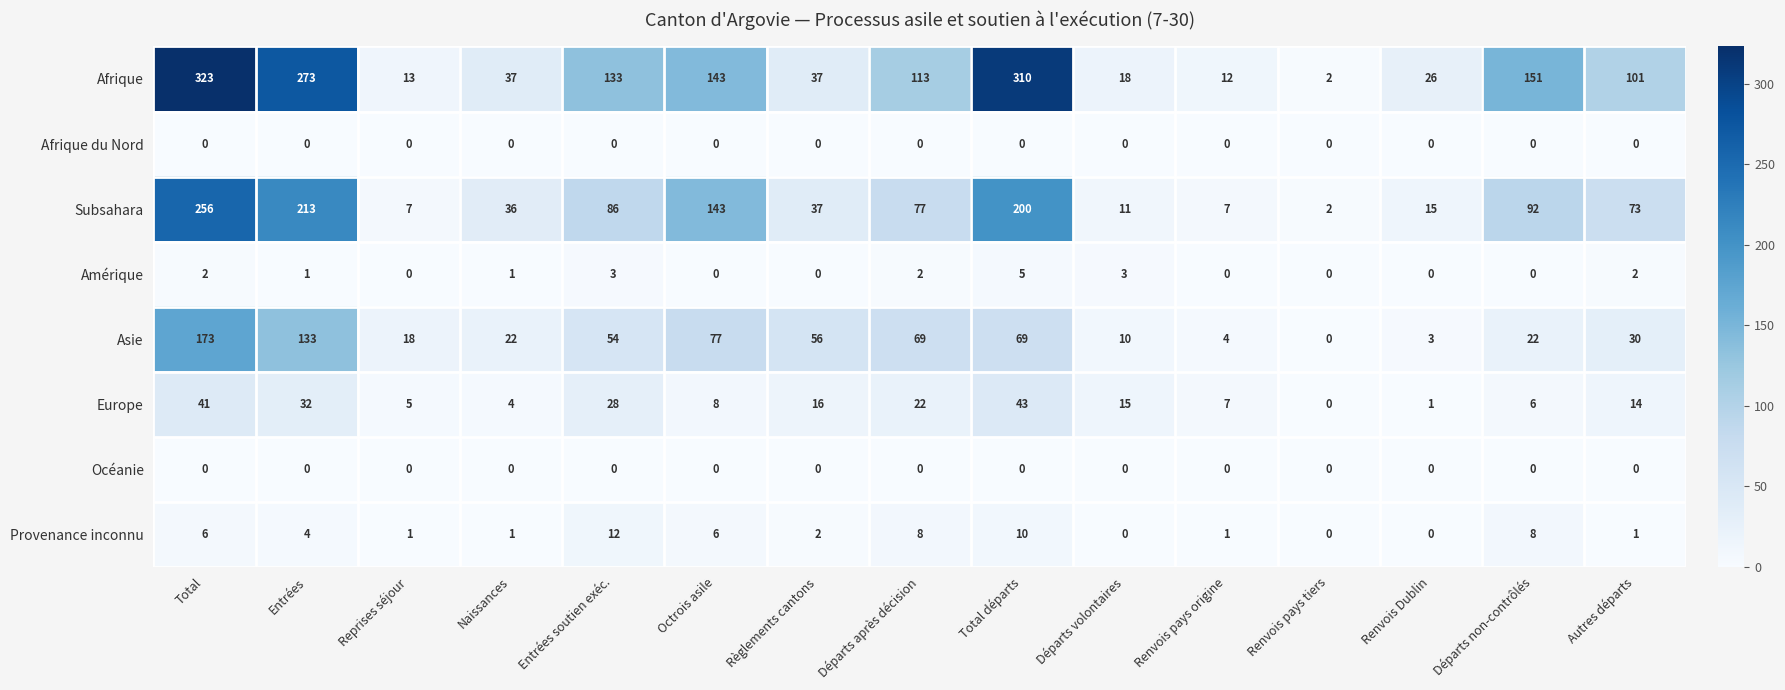

Is the value of Amérique at Entrées soutien exéc. greater than the value of Afrique du Nord at Règlements cantons?

Yes